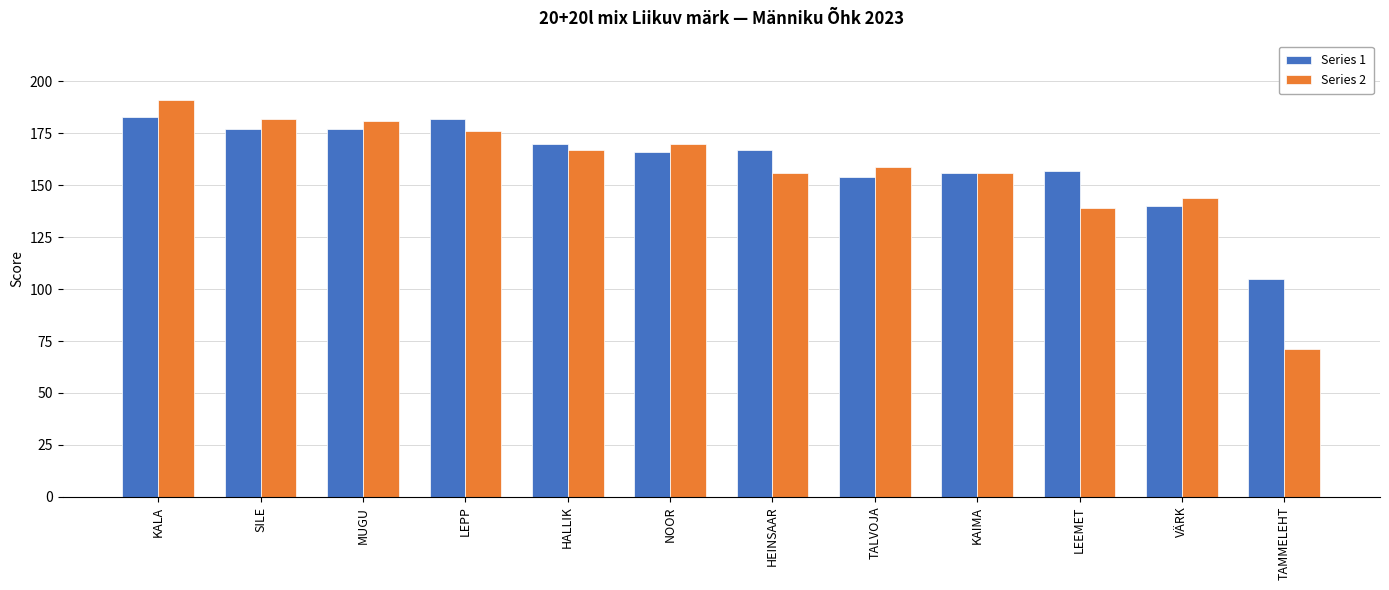

What is the difference between the maximum and minimum values in the Series 2 series?

120